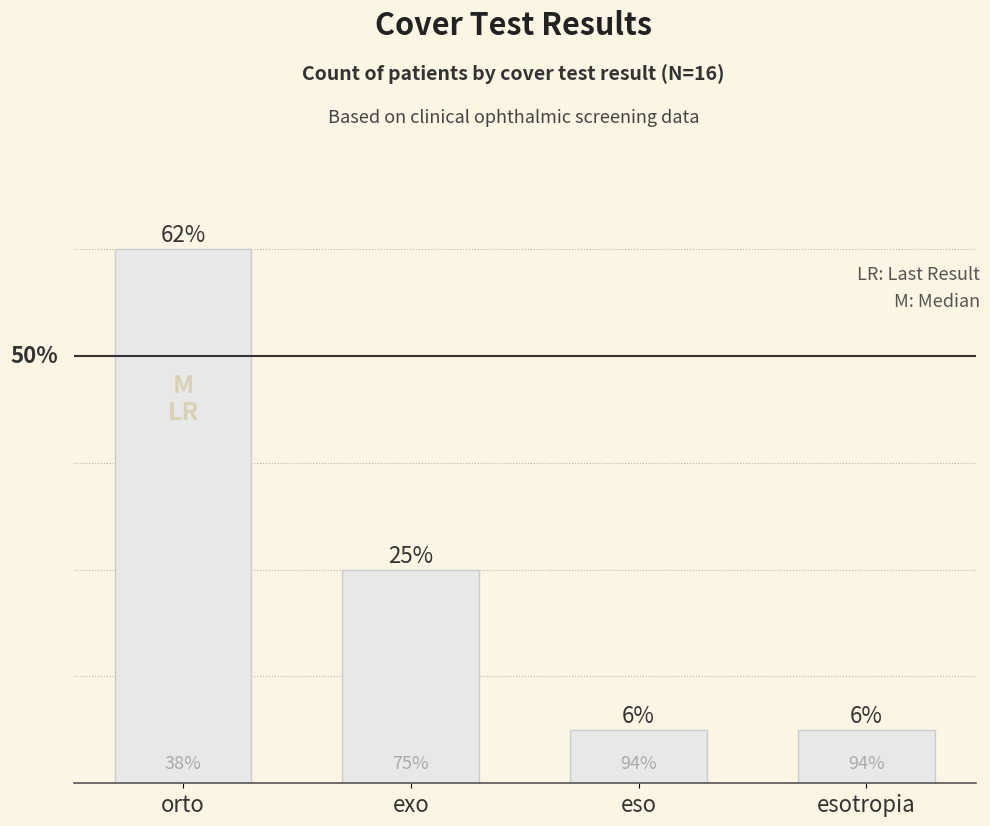

Rank the categories by value from highest to lowest.

orto, exo, eso, esotropia